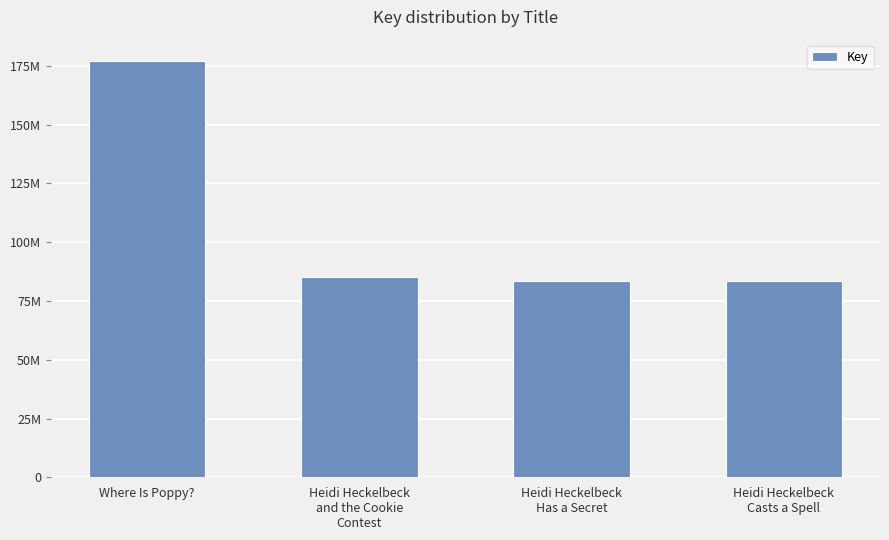

Which category has the highest value across all series?

Where Is Poppy?